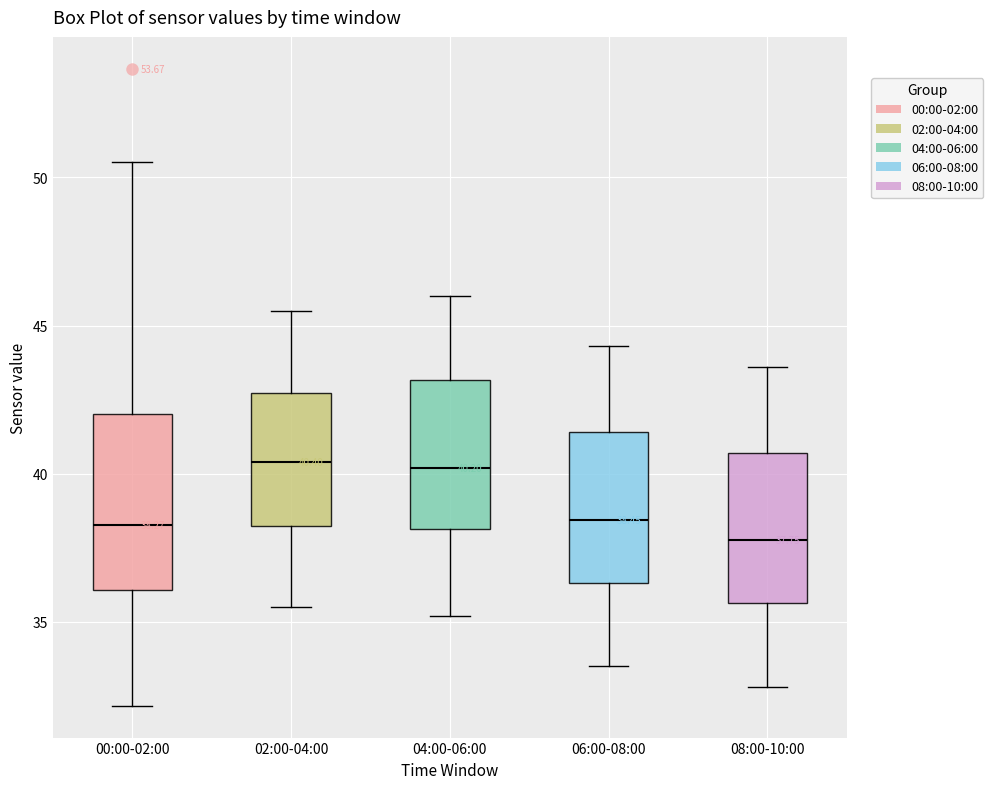

Which box's median line is the lowest?

08:00-10:00